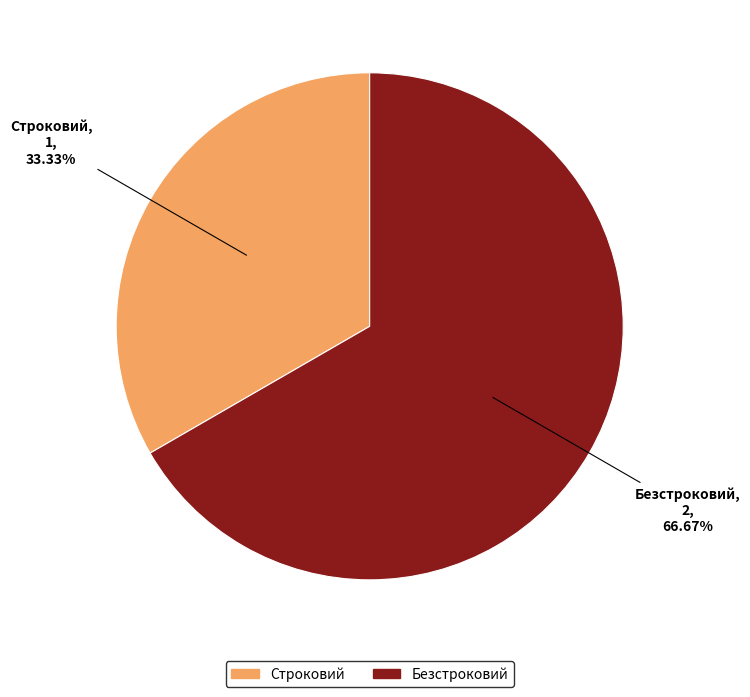

Rank the categories by value from highest to lowest.

Безстроковий, Строковий